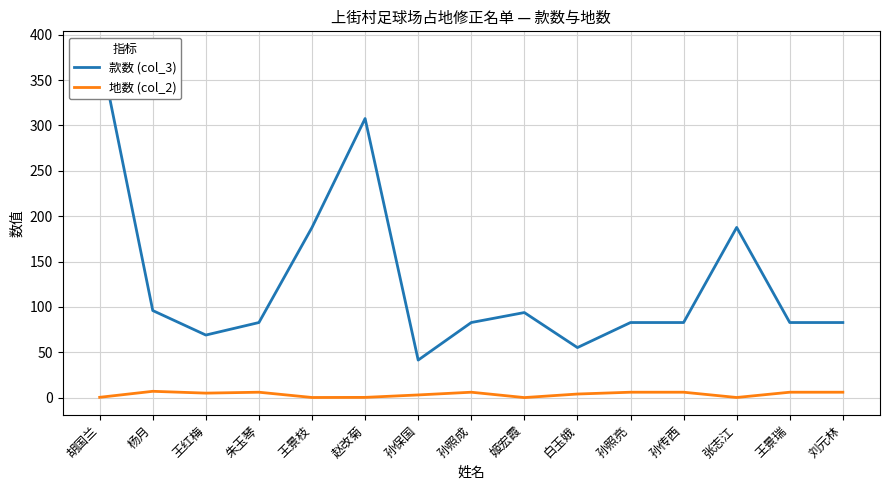

True or false: 款数 (col_3) and 地数 (col_2) cross at least once.

False